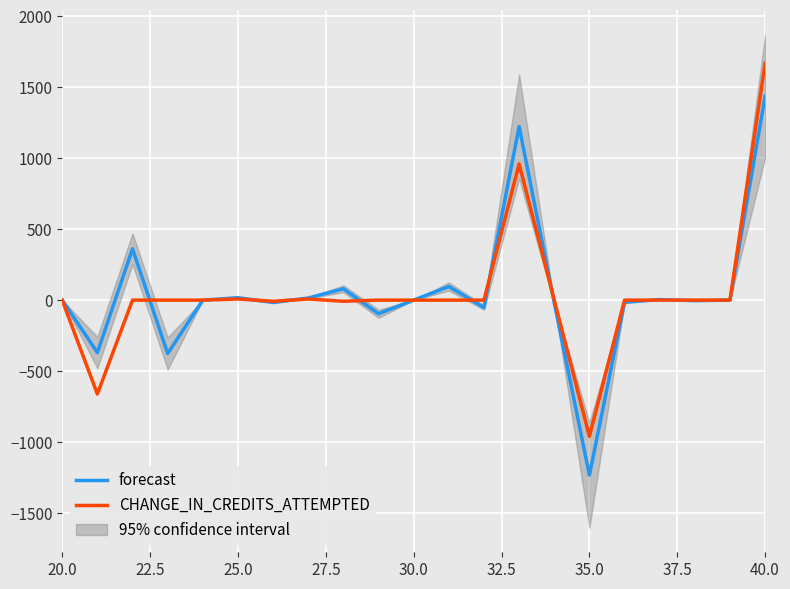

What is the maximum value for forecast?

1437.5